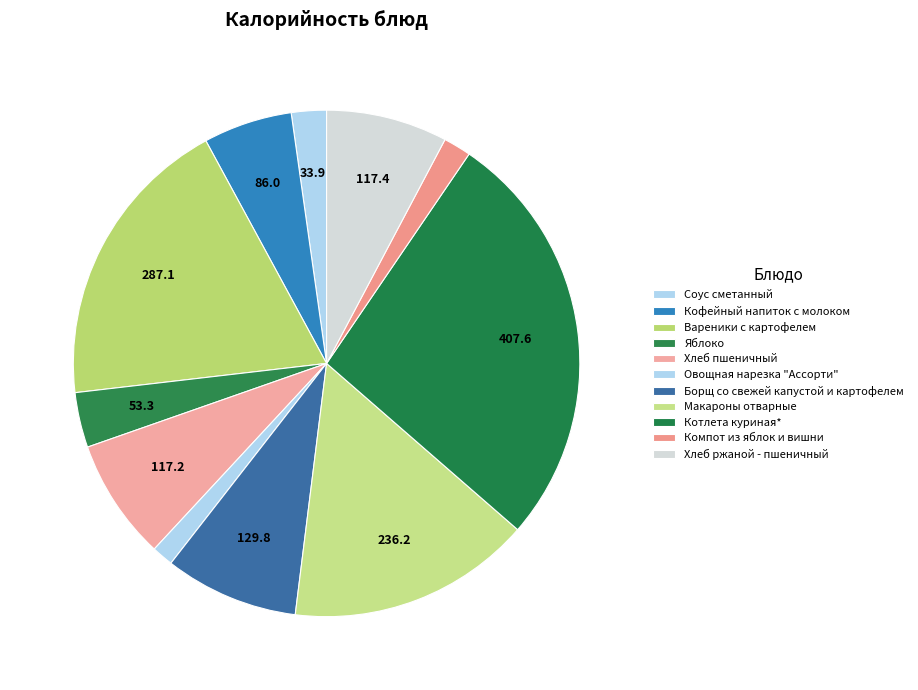

Which category has the smallest portion of the pie?

Овощная нарезка "Ассорти"